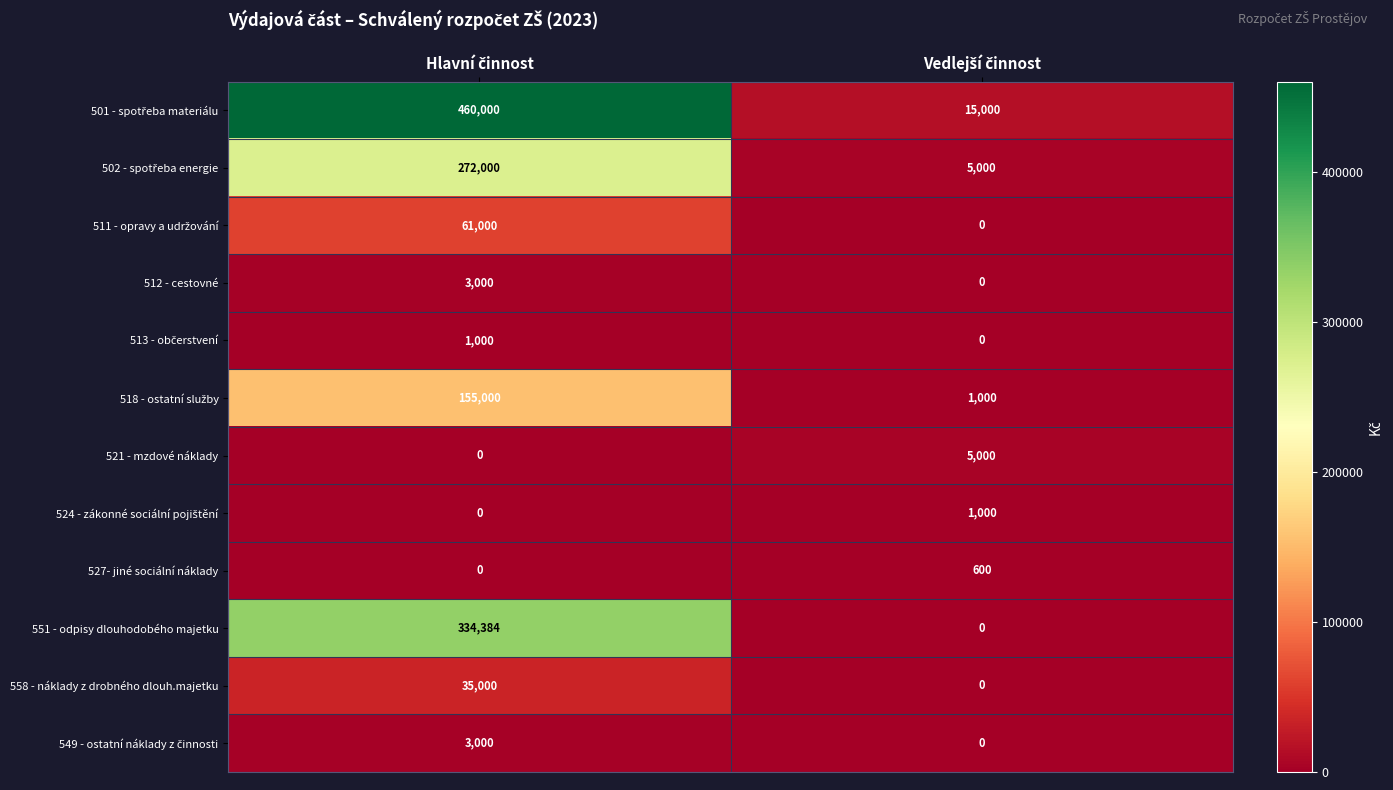

What is the maximum value shown in the chart?

460000